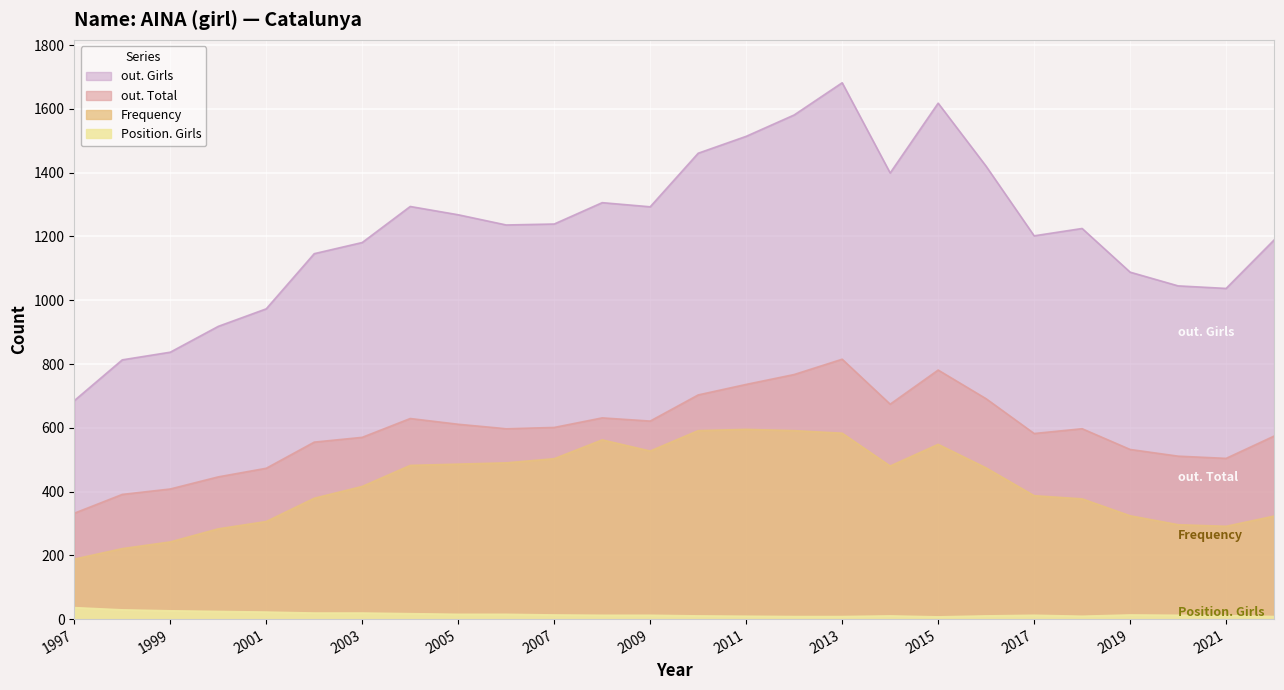

Where does the out. Girls series first go above 1236?

2004